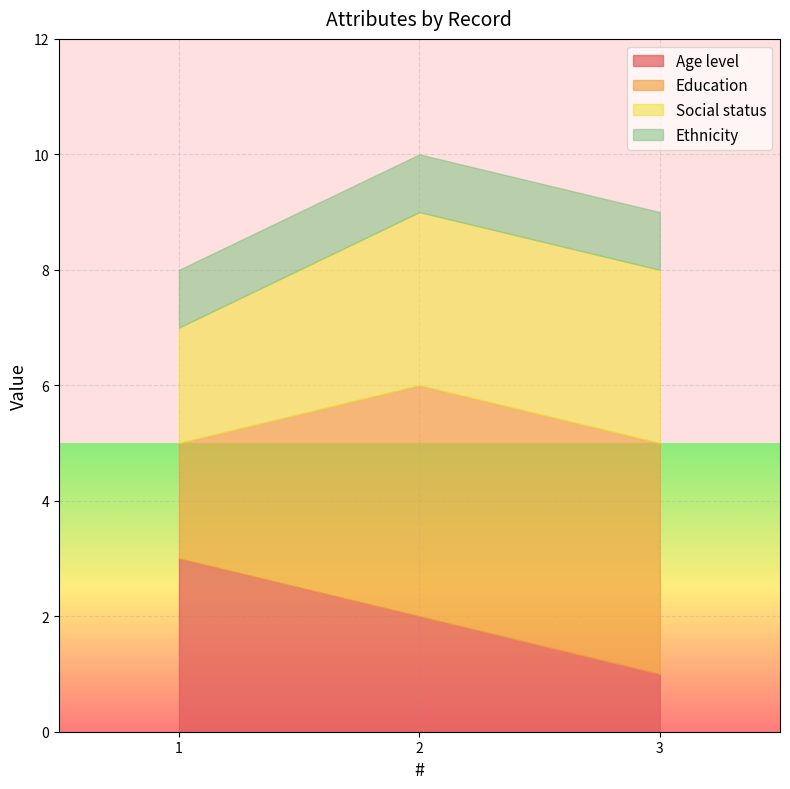

Rank the series by their average value, from lowest to highest.

Ethnicity, Age level, Social status, Education